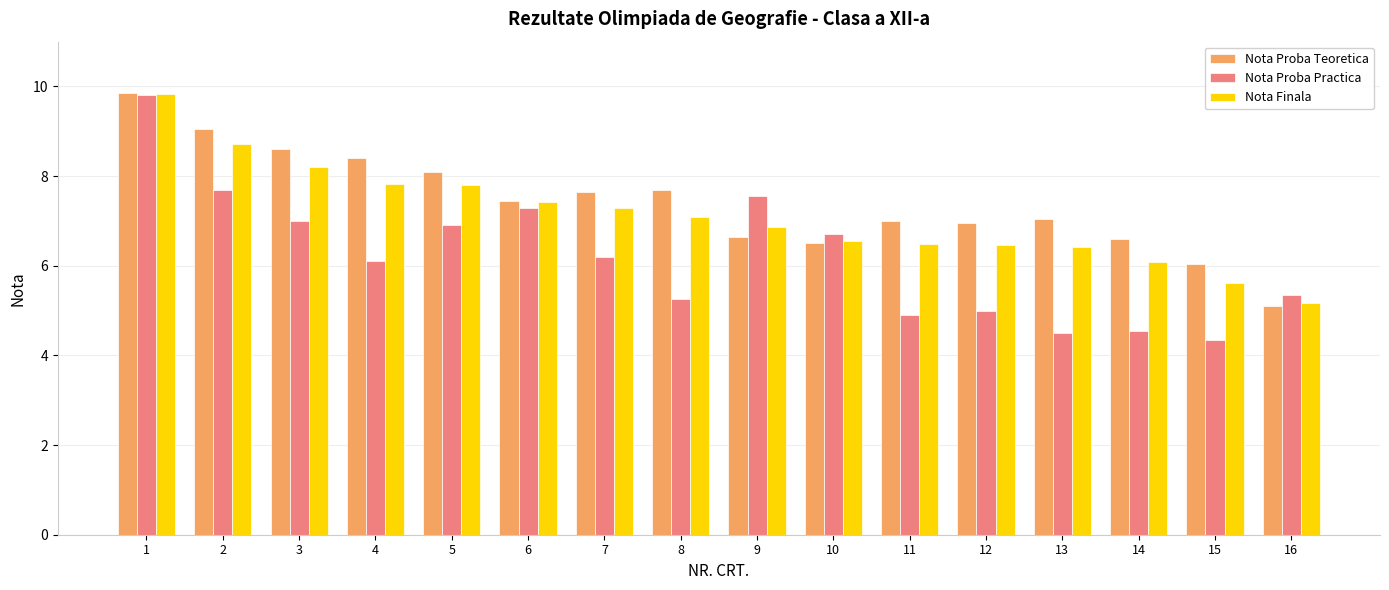

List the series in order of their overall mean, lowest first.

Nota Proba Practica, Nota Finala, Nota Proba Teoretica